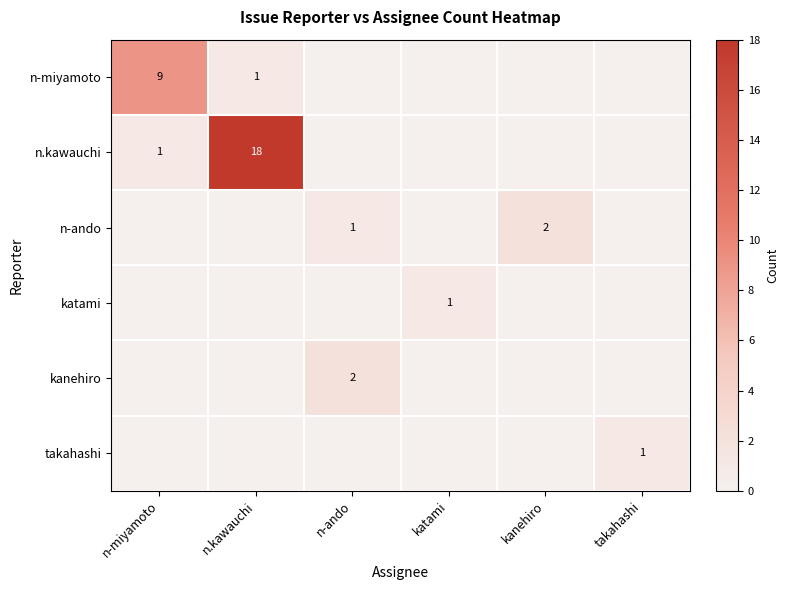

True or false: n-miyamoto has a value of 1 at n.kawauchi.

True